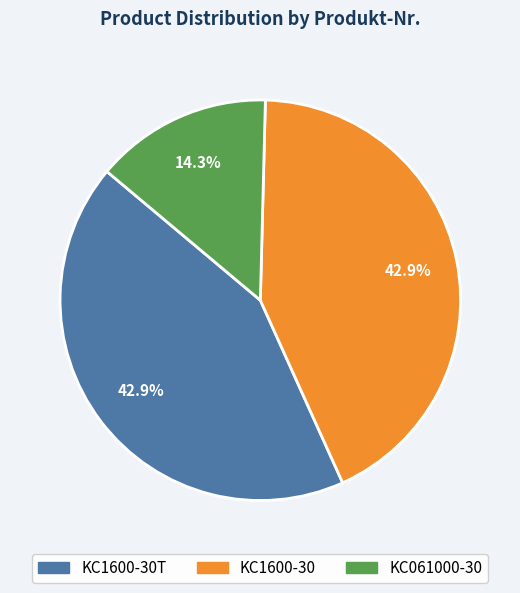

How many slices are in this pie chart?

3